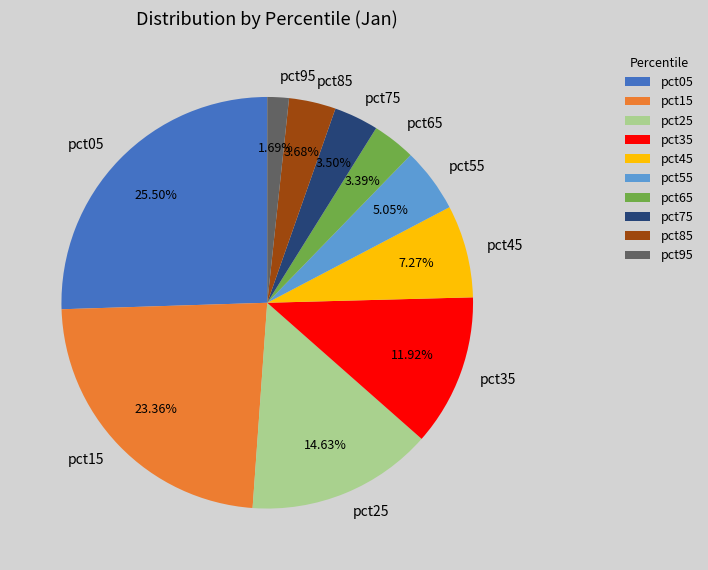

Does pct95 account for over 50% of the chart?

No